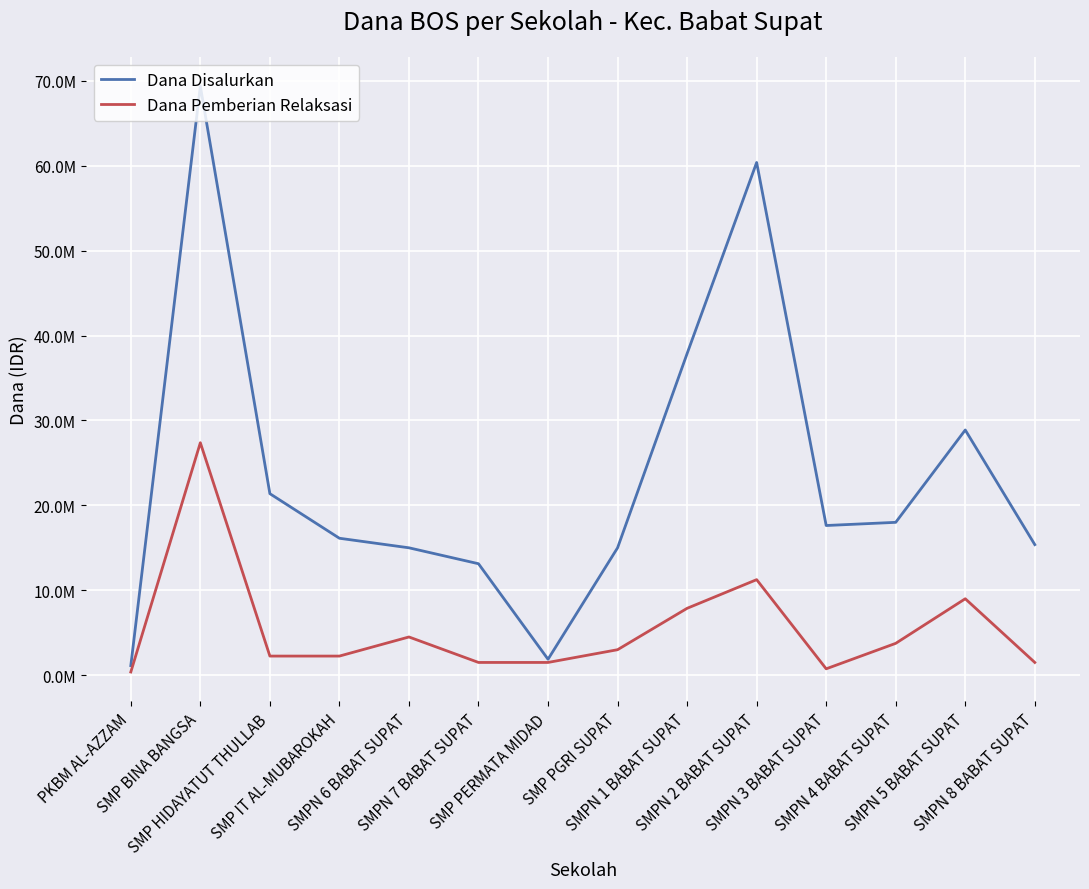

Does the chart have visible grid lines?

Yes